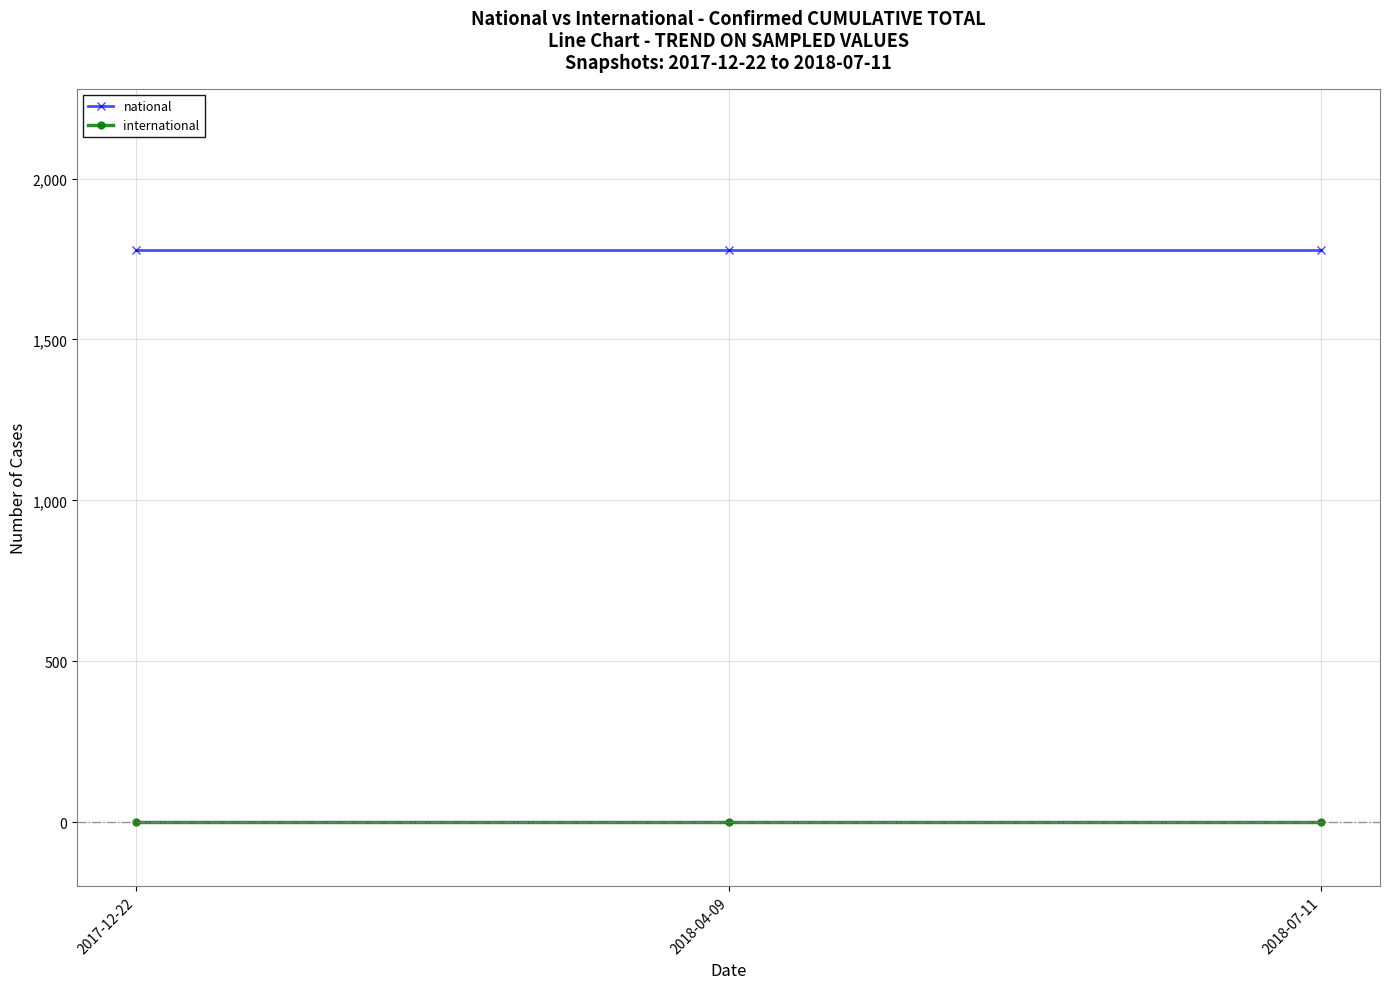

Reading left to right, list all the values displayed in this chart.

national: 1779	1779	1779
international: 0	0	0